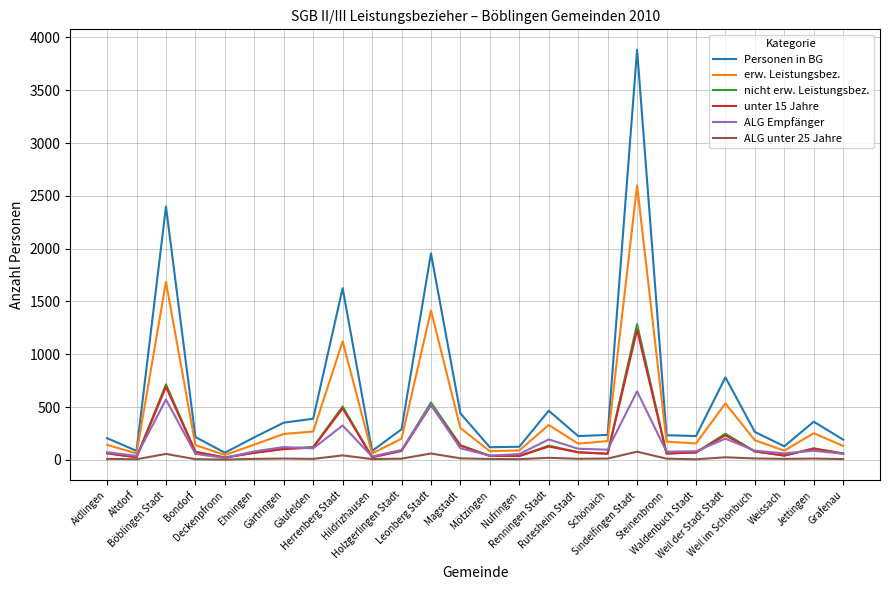

Which series has the largest total across all categories?

Personen in BG